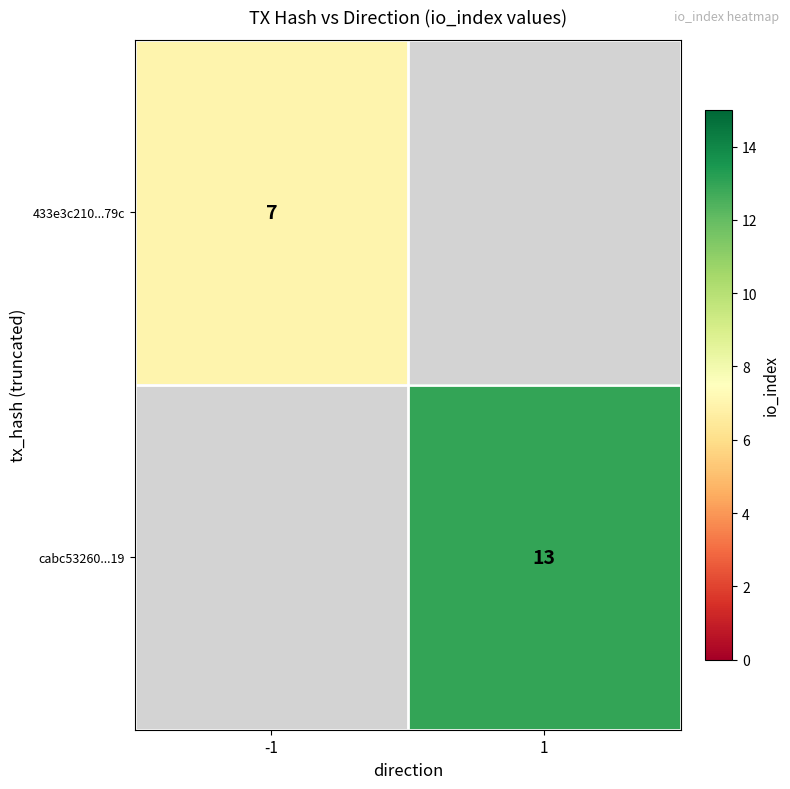

The 433e3c210...79c series shows 7 at -1. True or false?

True